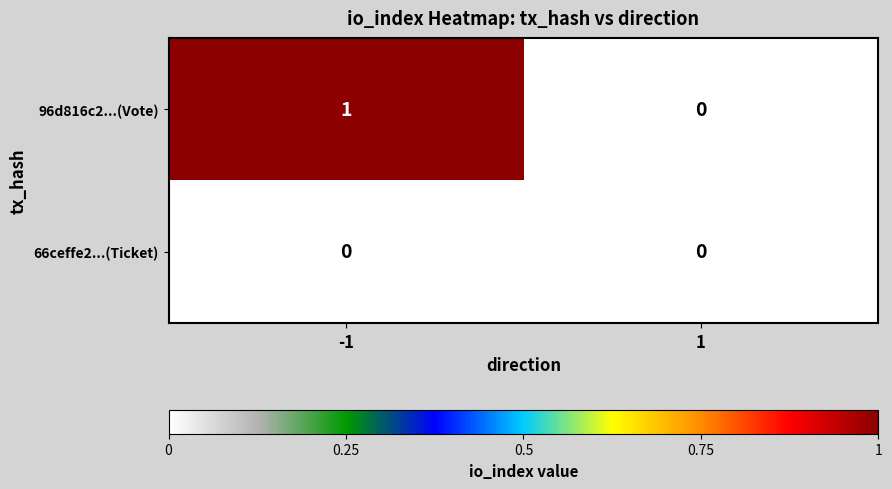

What is the difference between the highest and lowest values at -1?

1